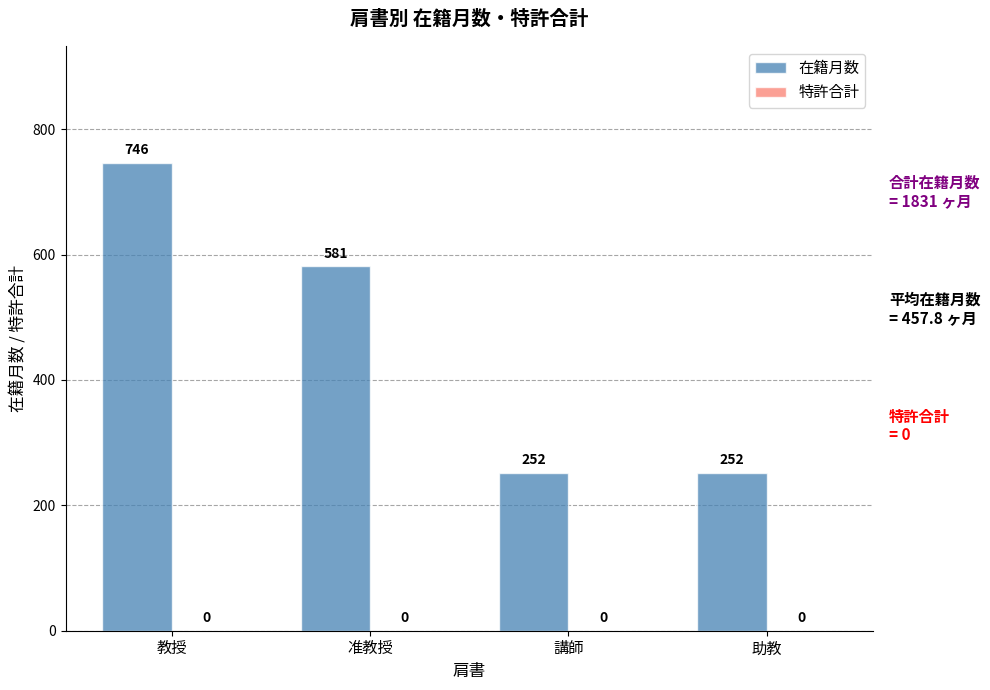

What is the greatest value displayed?

746